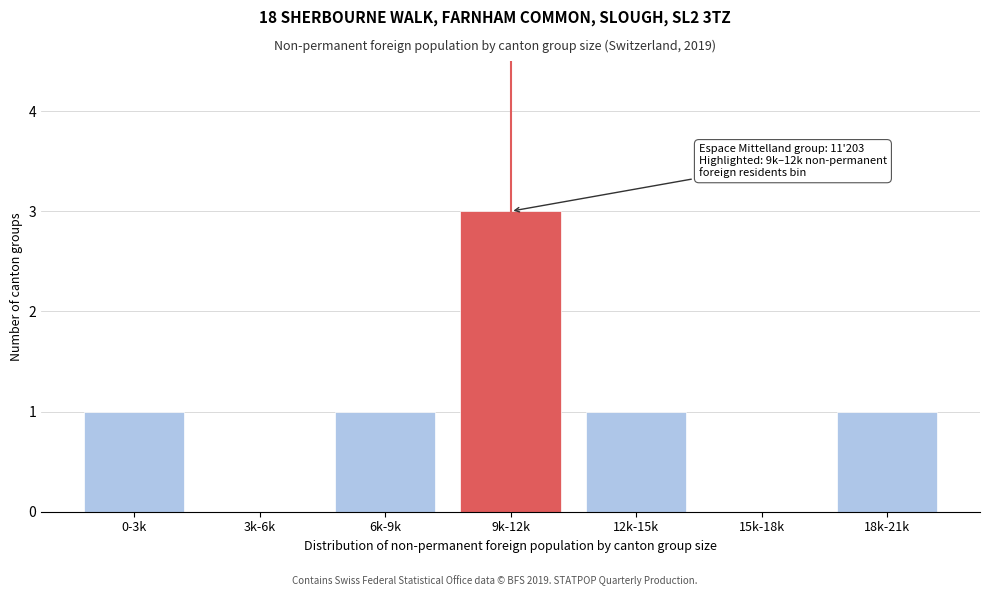

Reading right to left, what are all the values shown in this chart?

18k-21k=1	15k-18k=0	12k-15k=1	9k-12k=3	6k-9k=1	3k-6k=0	0-3k=1